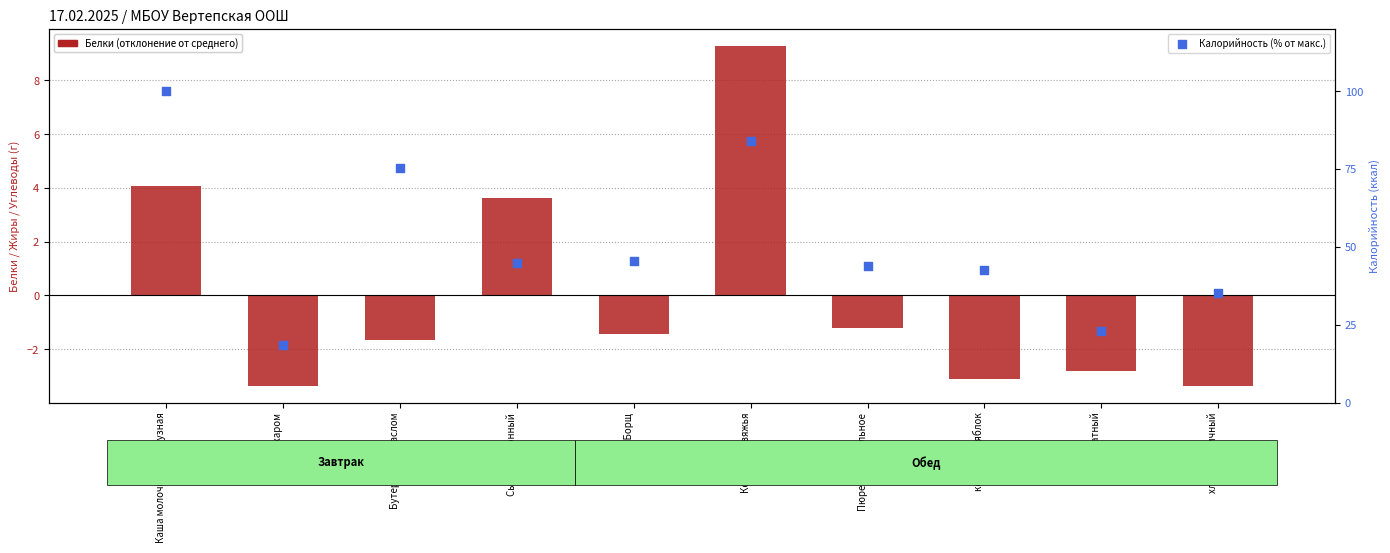

At which category is the sum across all series the highest?

Каша молочная кукурузная